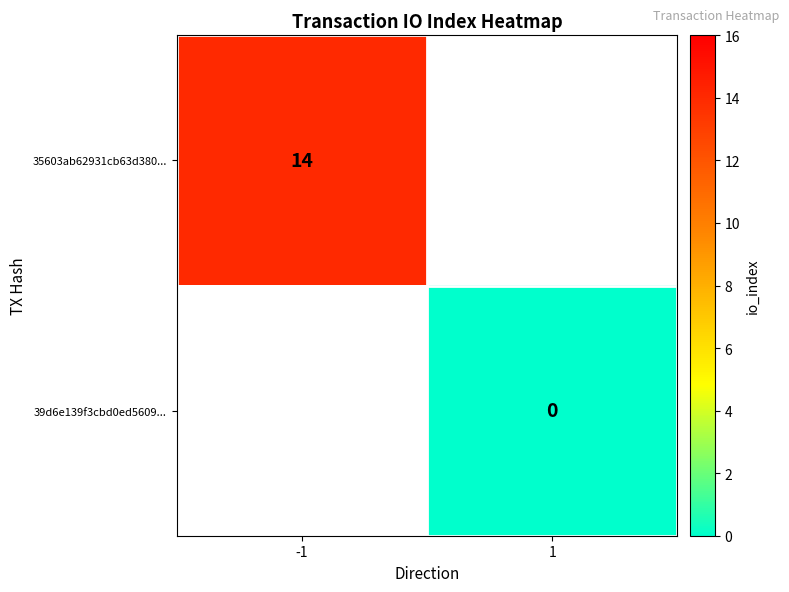

How many series are shown in this chart?

2